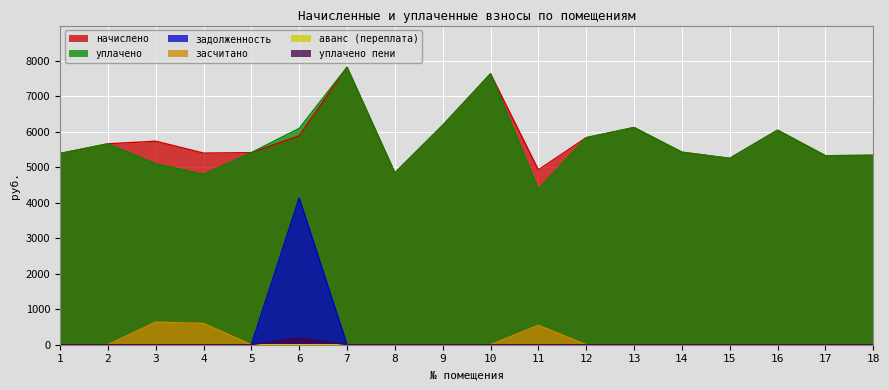

Where is уплачено nearest to the value 6103?

6